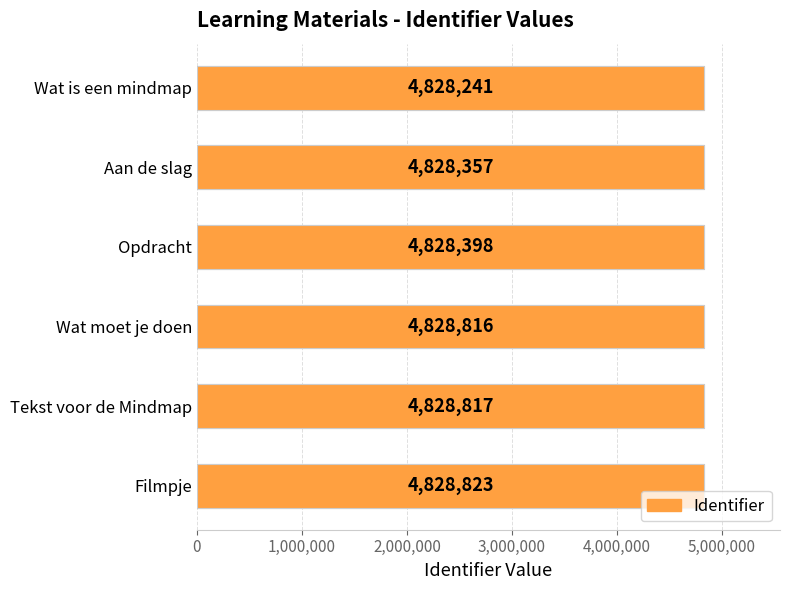

Which has a higher value, Aan de slag or Tekst voor de Mindmap?

Tekst voor de Mindmap